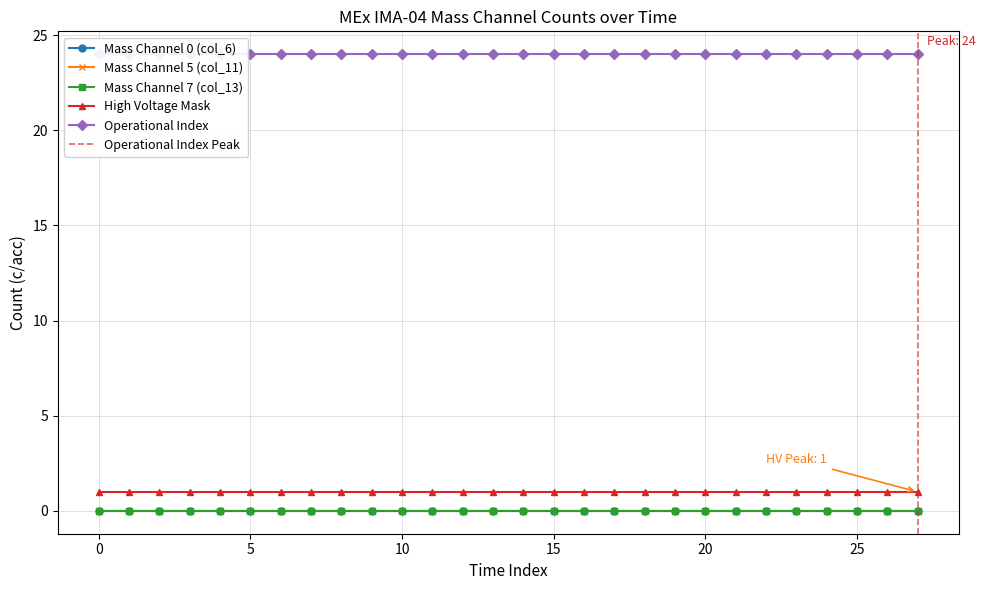

What is the approximate value of High Voltage Mask at 7?

1